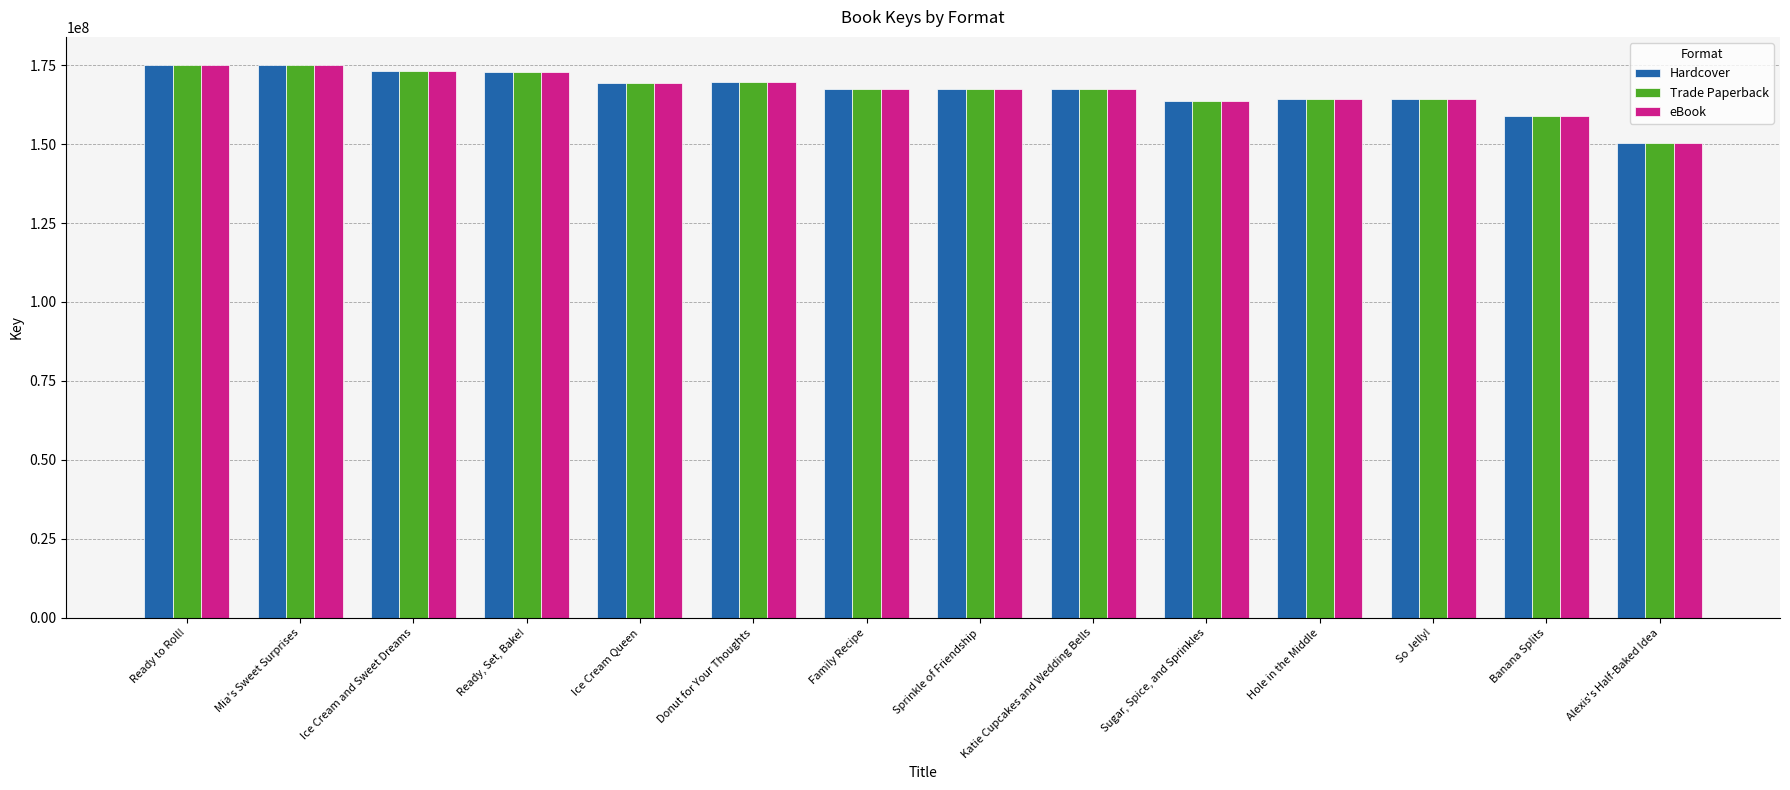

Are the bars horizontal?

No